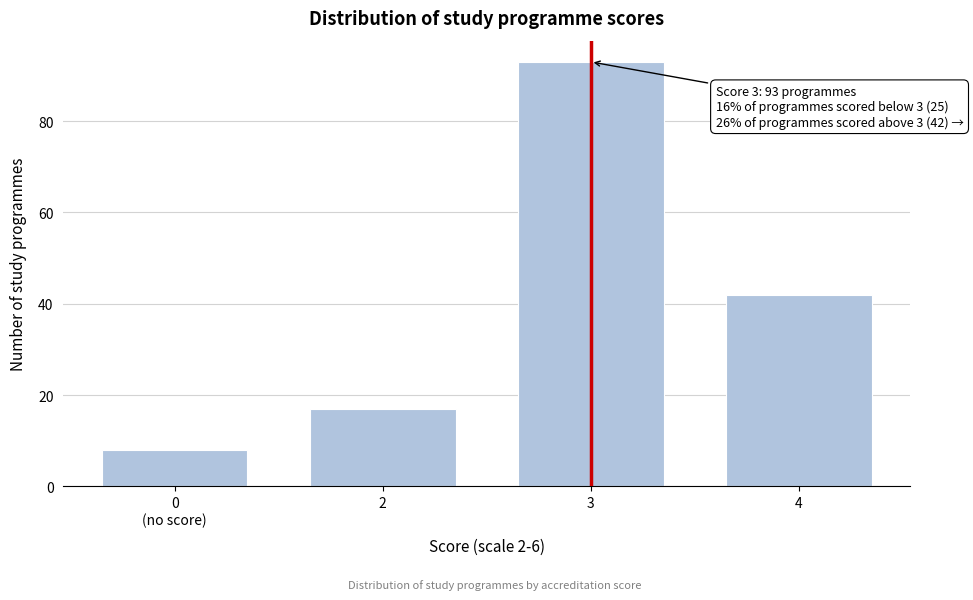

Reading left to right, transcribe all the data shown in this chart.

8	17	93	42